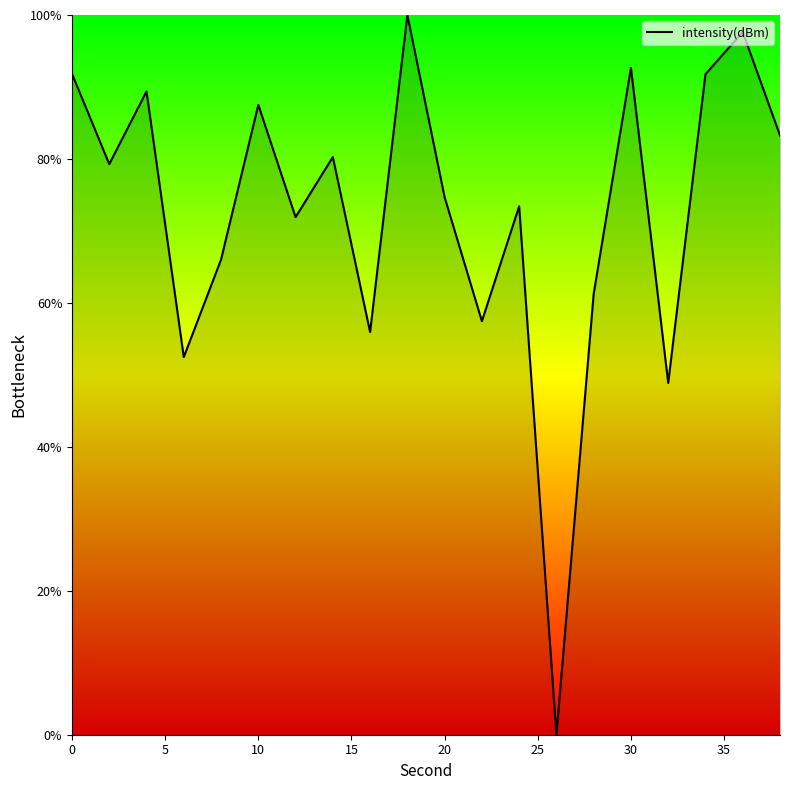

What is the difference between the maximum and minimum values?

100.0